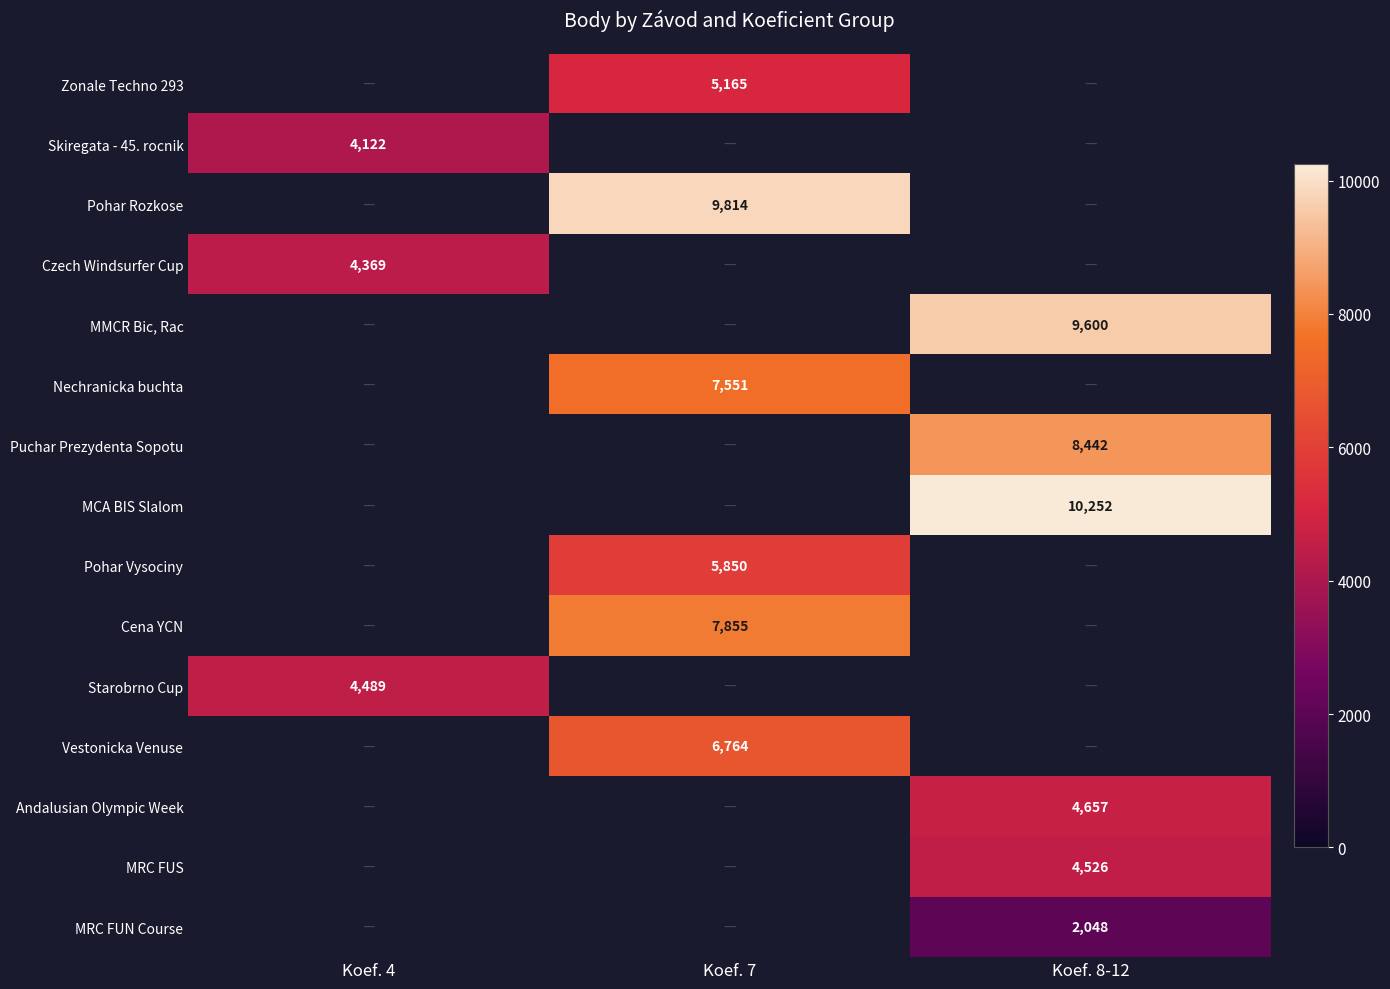

Is it true that Cena YCN equals 2368.4 at Koef. 7?

False